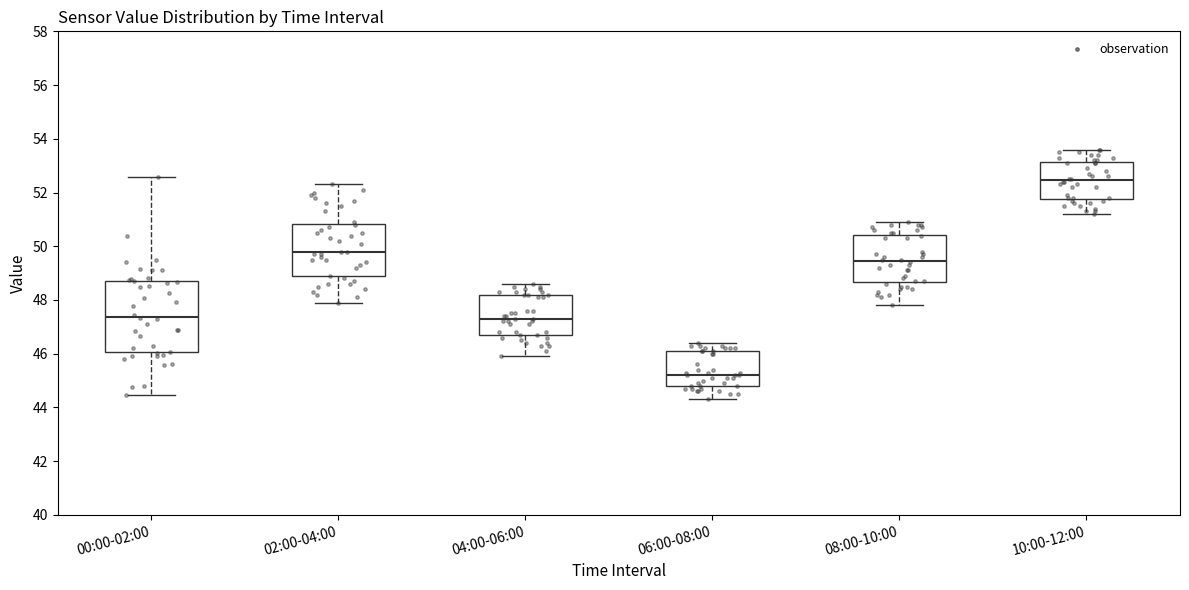

Which box has the lowest median line?

06:00-08:00